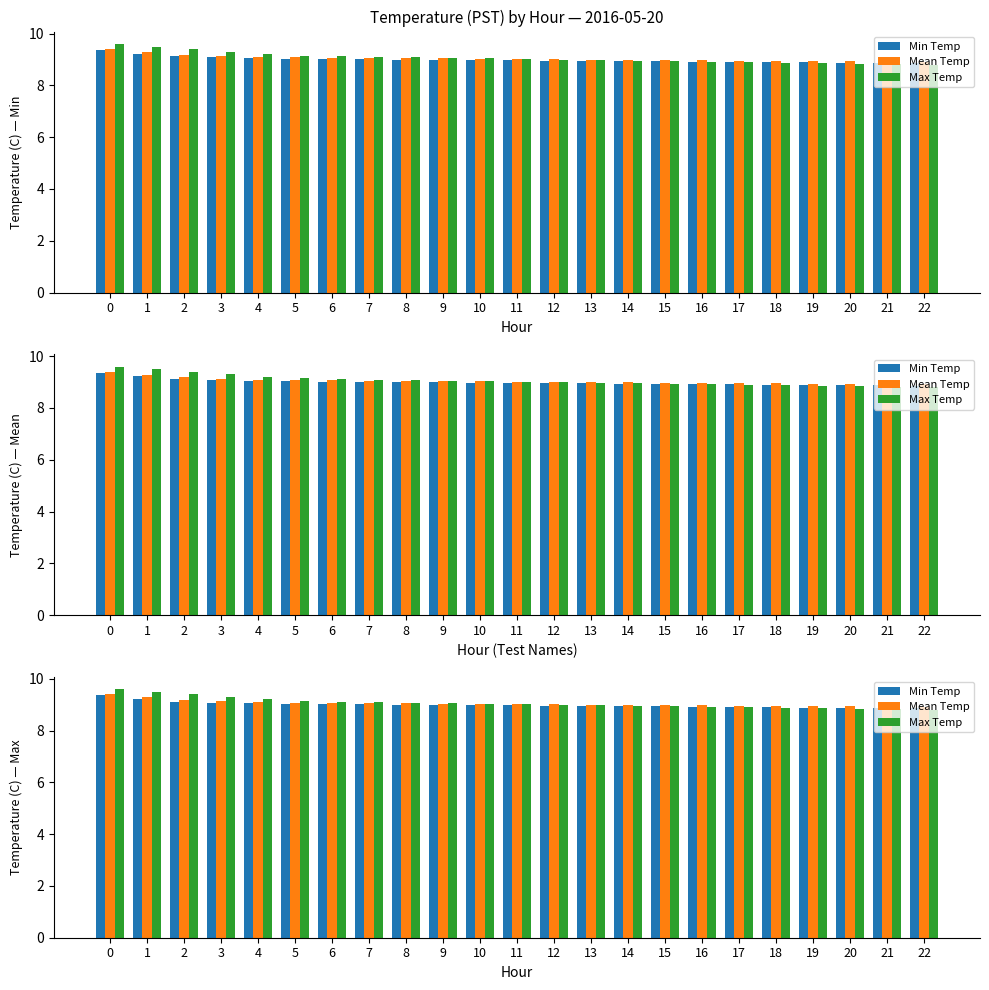

How many bars are there in each group?

3